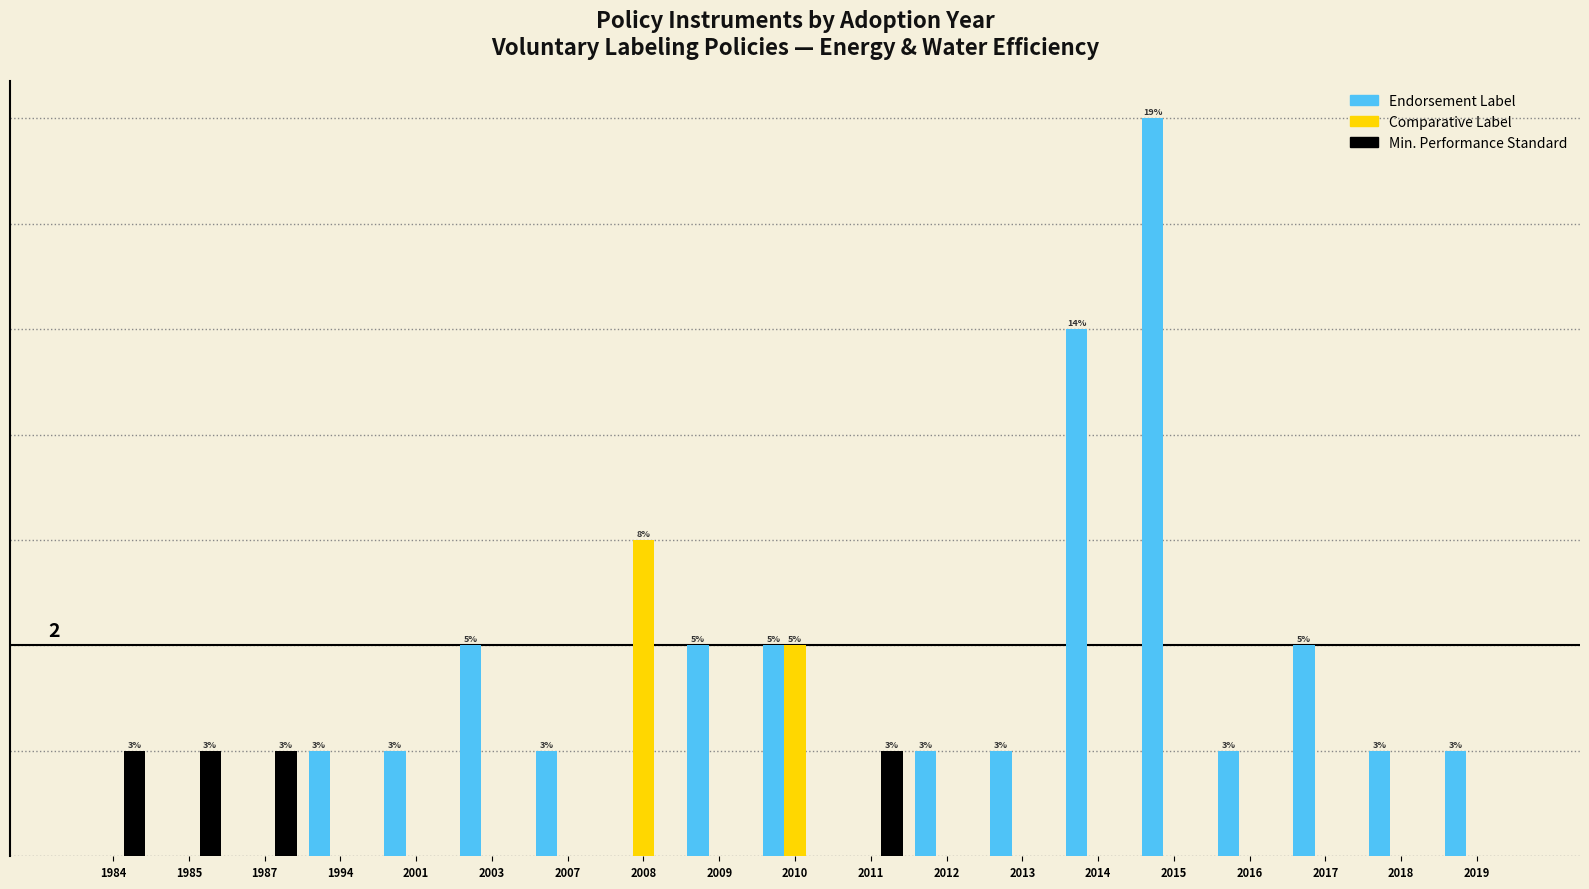

Does the chart contain stacked bars?

No